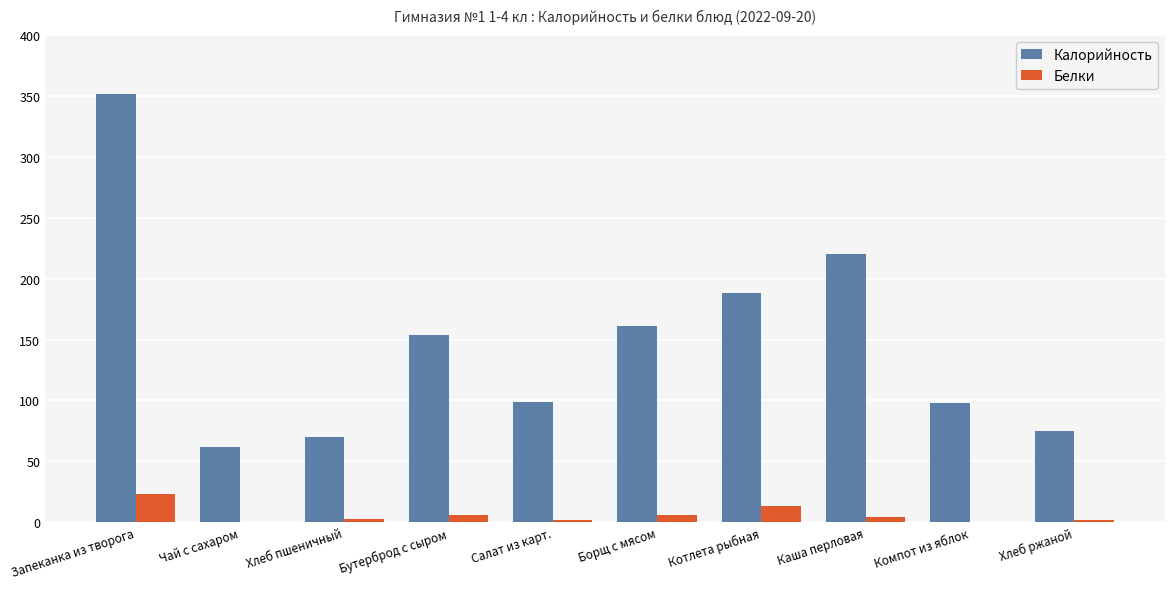

Is it true that Калорийность equals 264.9 at Бутерброд с сыром?

False